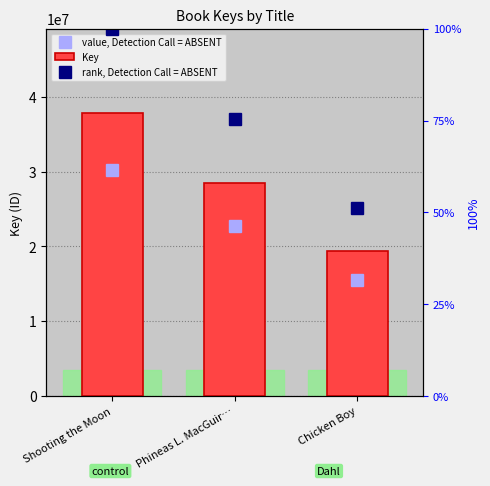

Which category has the highest value in the value, Detection Call = ABSENT series?

Shooting the Moon